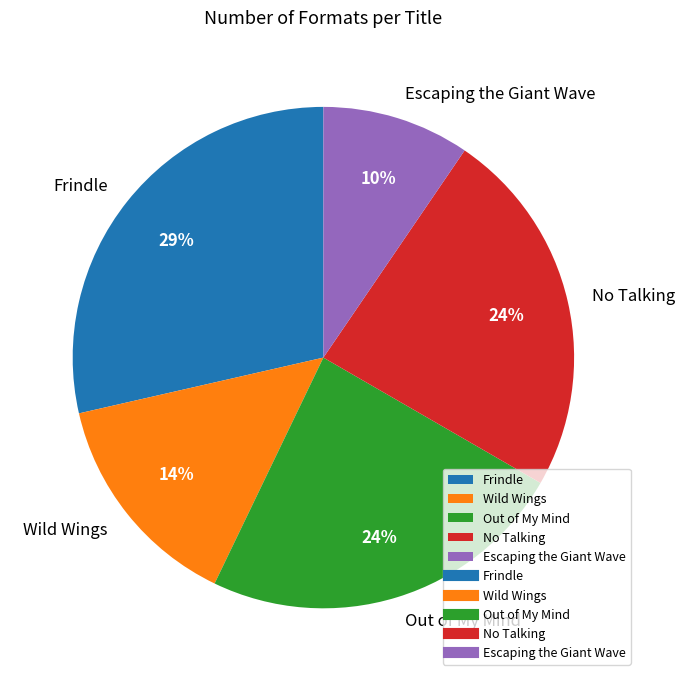

Which slice is the smallest?

Escaping the Giant Wave